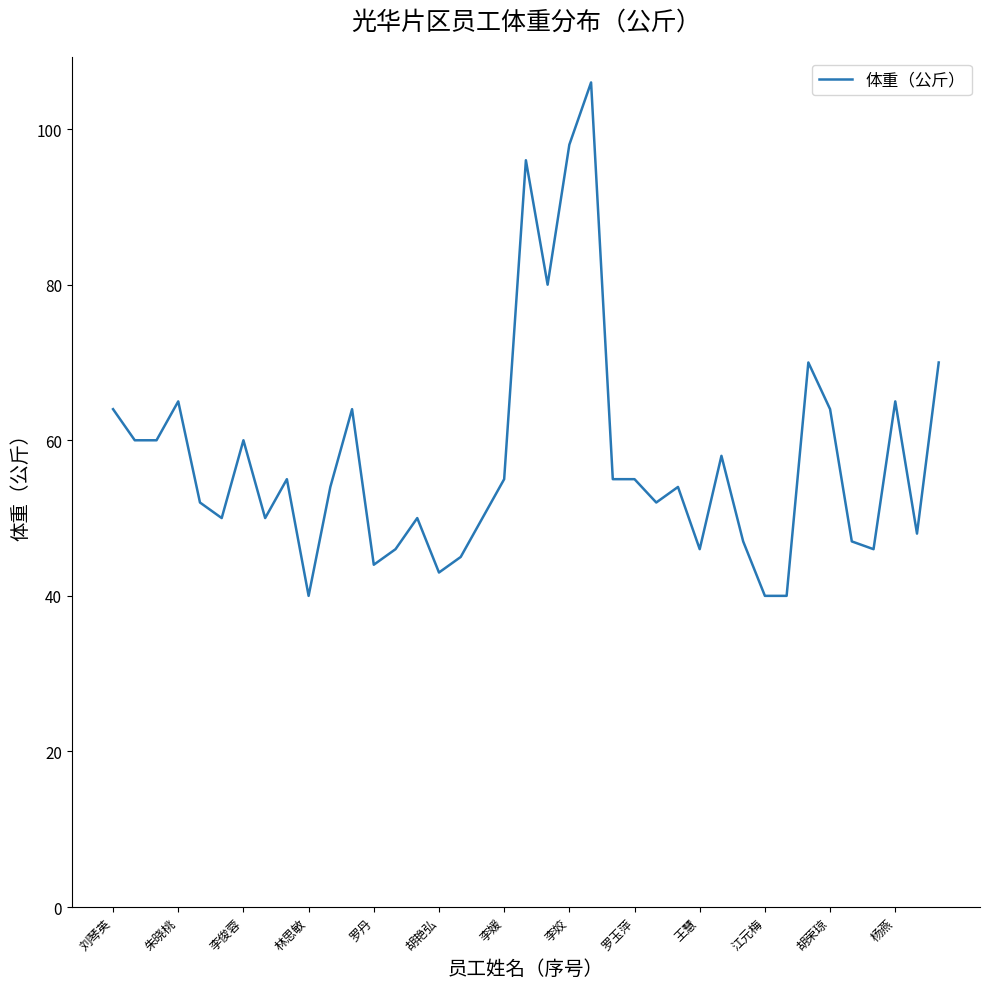

What is the minimum value shown in the chart?

40